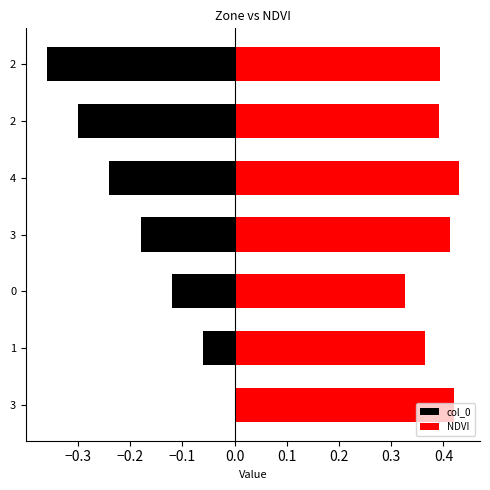

Is the value of col_0 at 4 greater than the value of NDVI at 2?

No